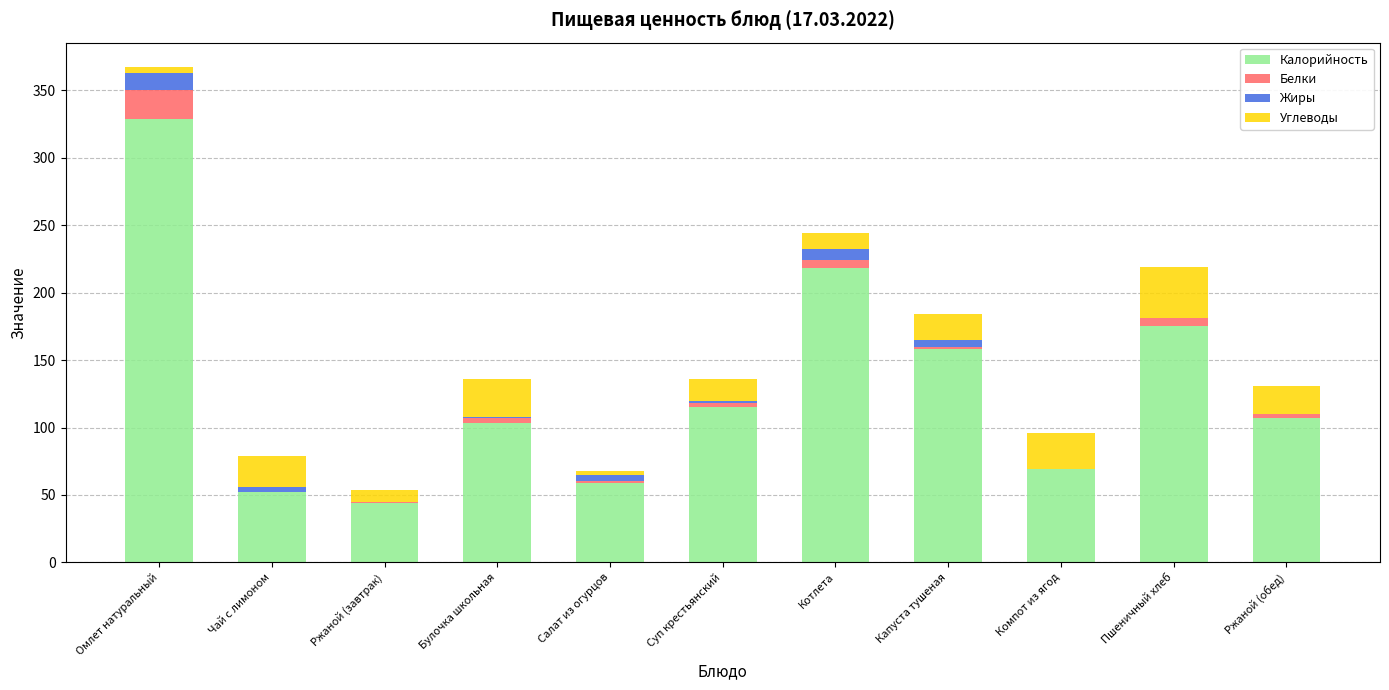

Is it true that Калорийность equals 136 at Булочка школьная?

False